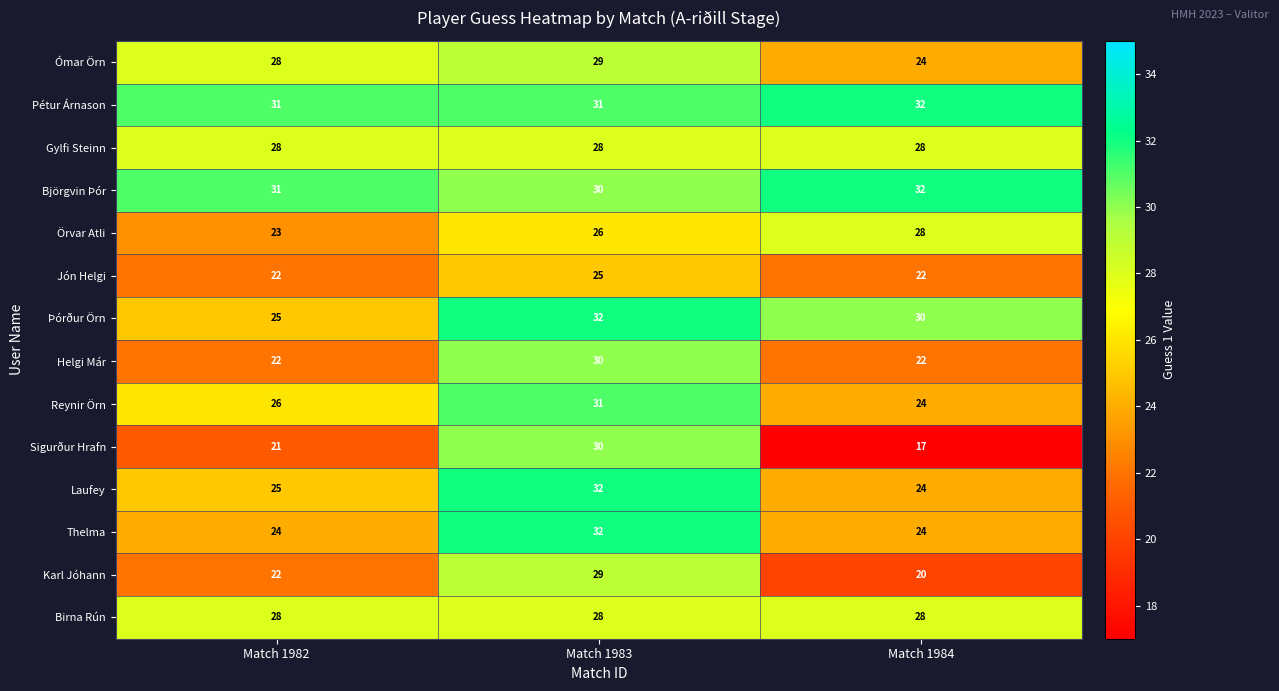

What is the difference between the maximum and minimum values in the Helgi Már series?

8